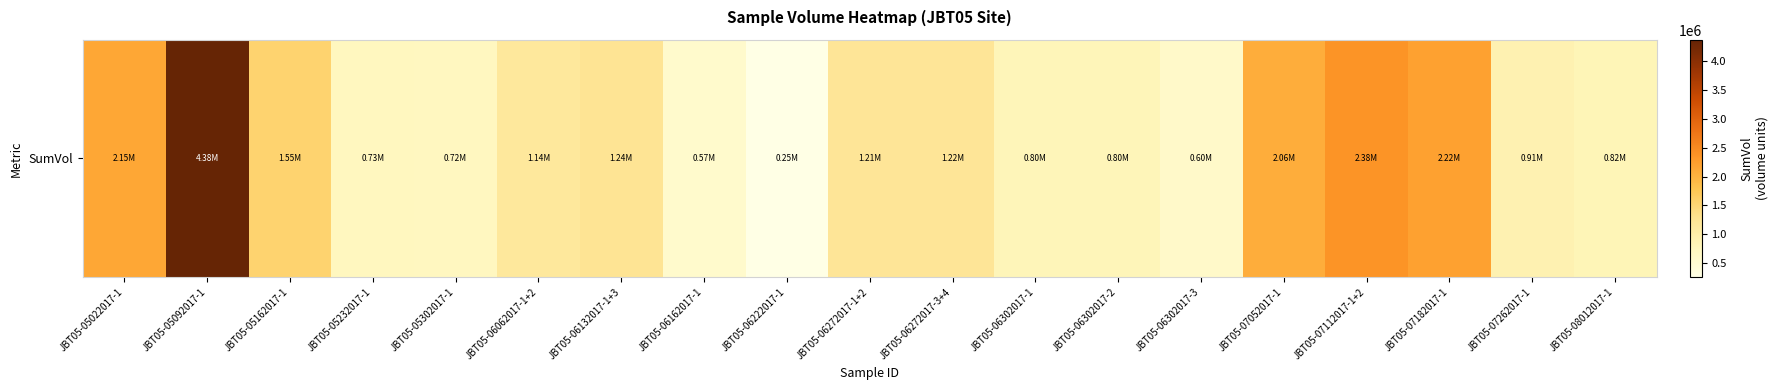

True or false: the data shows 2150922.1 at JBT05-05022017-1.

True